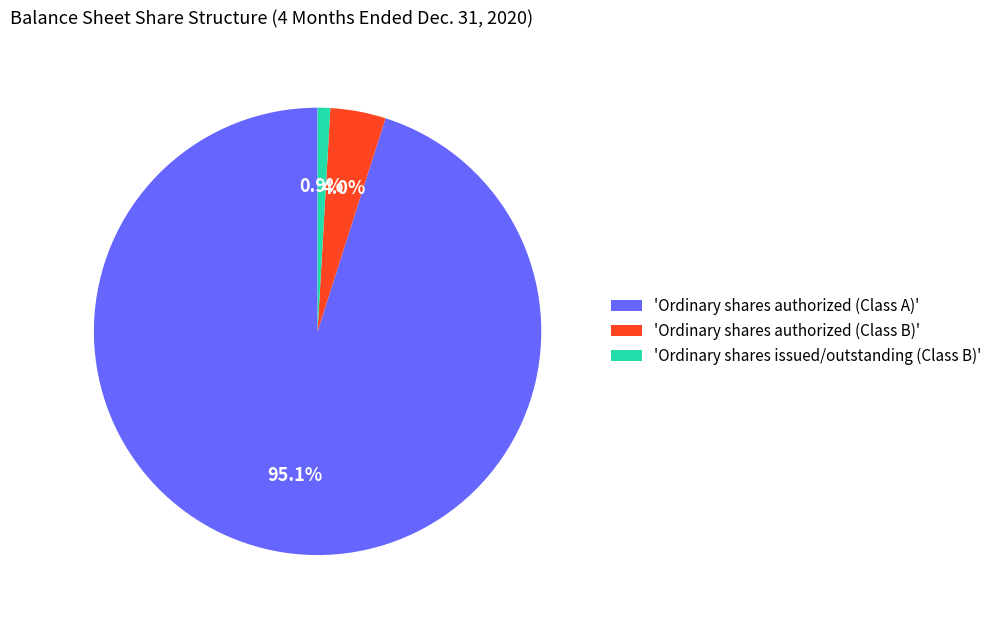

How many slices are in this pie chart?

3